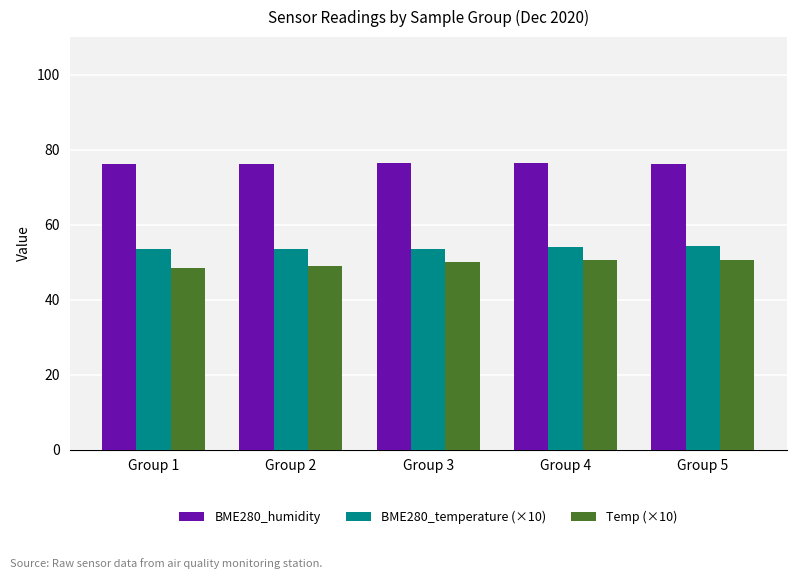

What is the smallest value displayed?

48.5